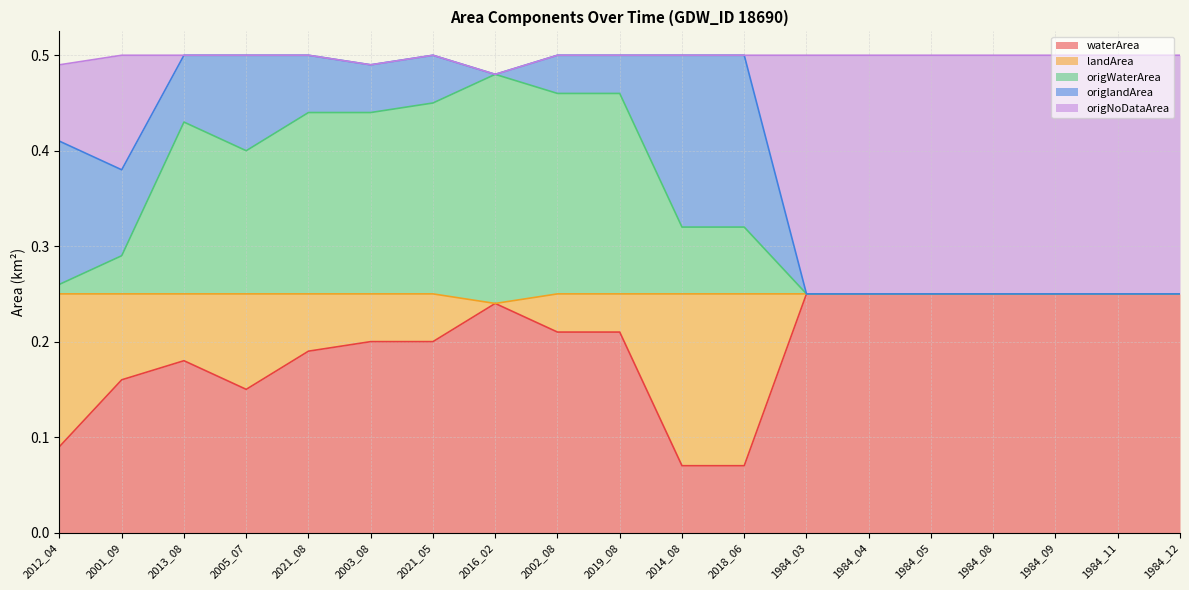

What is the total value across all series at 1984_11?

0.5